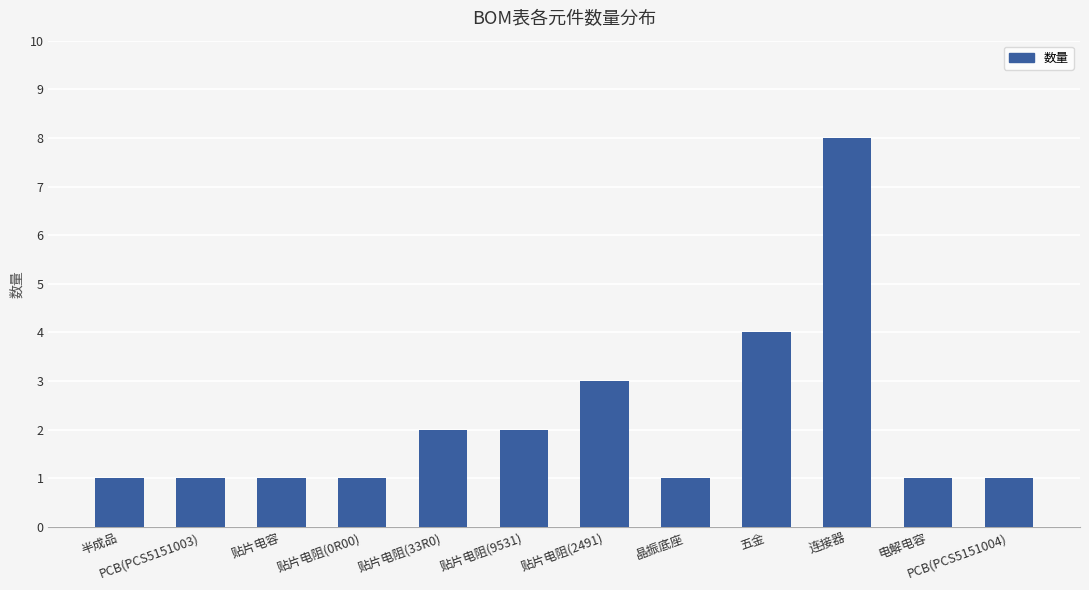

Is it true that the value at PCB(PCS5151004) is 1?

True